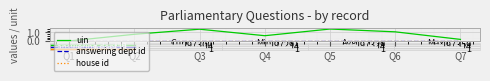

Between Q1 and Q6, which is larger?

Q6